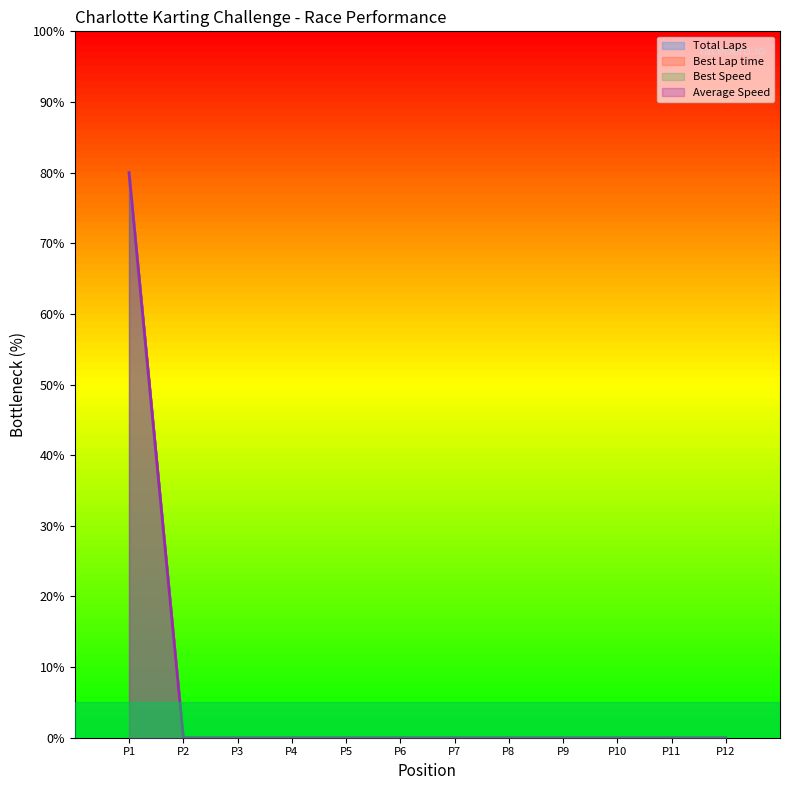

Reading left to right, list all the values displayed in this chart.

Total Laps (line): 80	0	0	0	0	0	0	0	0	0	0	0
Best Lap time (line): 80	0	0	0	0	0	0	0	0	0	0	0
Best Speed (line): 80	0	0	0	0	0	0	0	0	0	0	0
Average Speed (line): 80	0	0	0	0	0	0	0	0	0	0	0